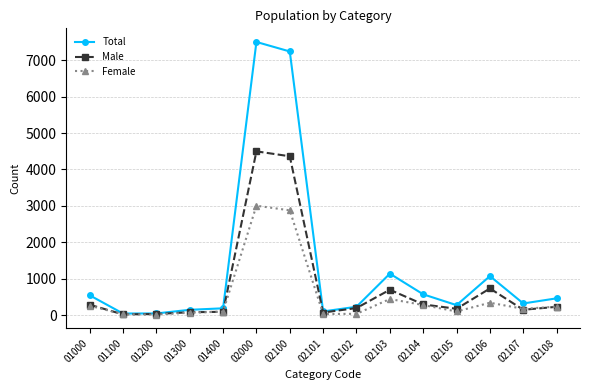

Which series has the largest total across all categories?

Total